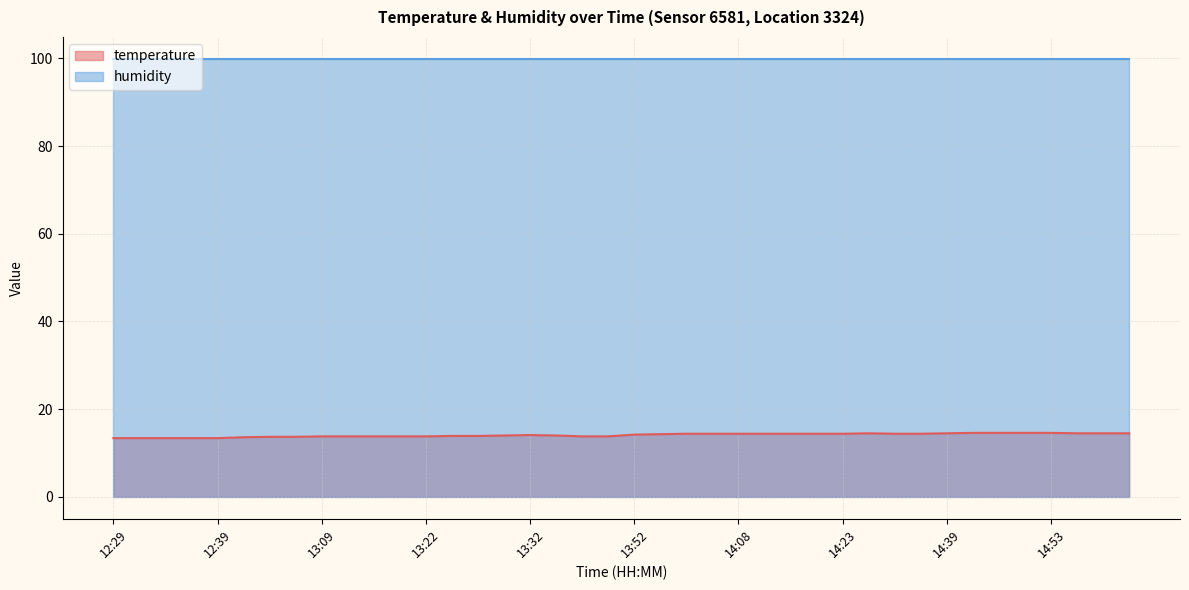

How many points are higher than both their immediate neighbors (excluding endpoints)?

2